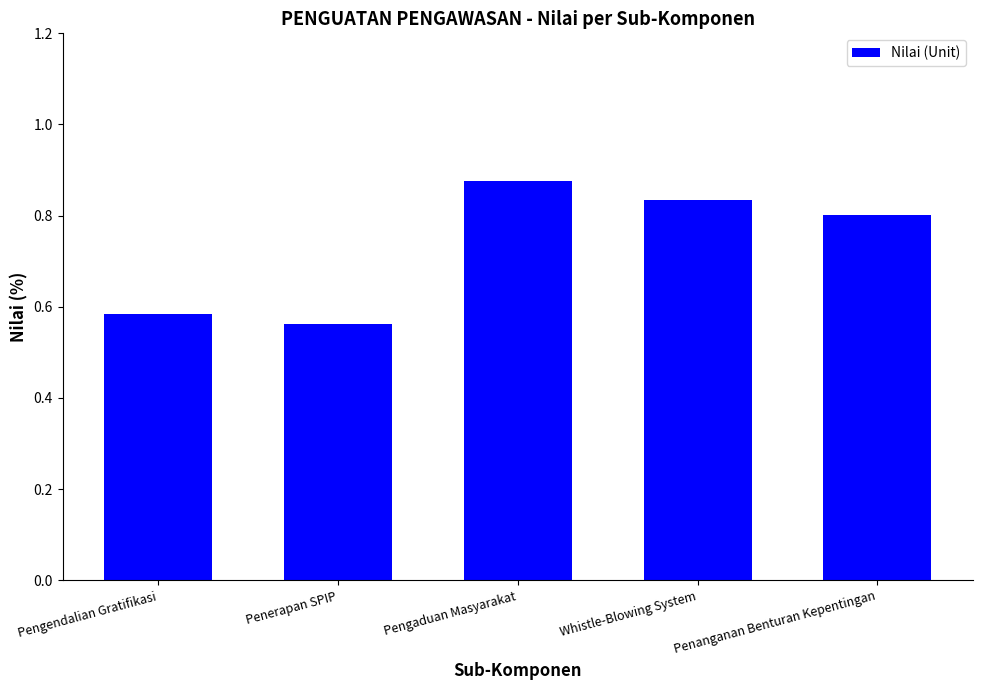

What is the label of the 5th bar from the left?

Penanganan Benturan Kepentingan